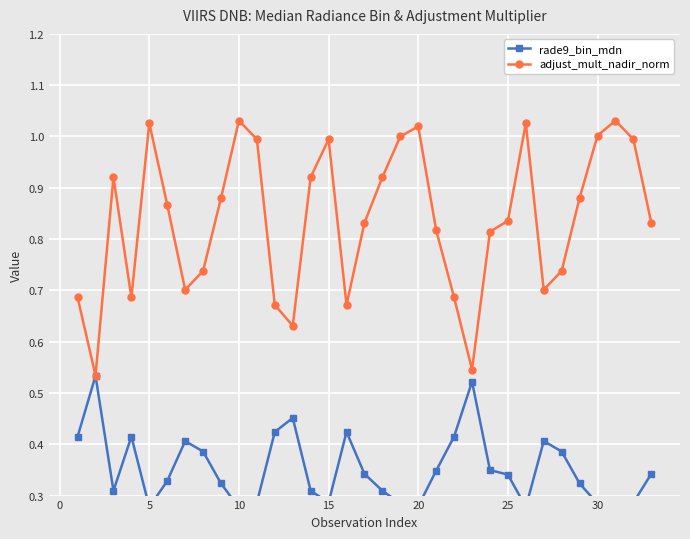

Which series has the largest range (max minus min)?

adjust_mult_nadir_norm